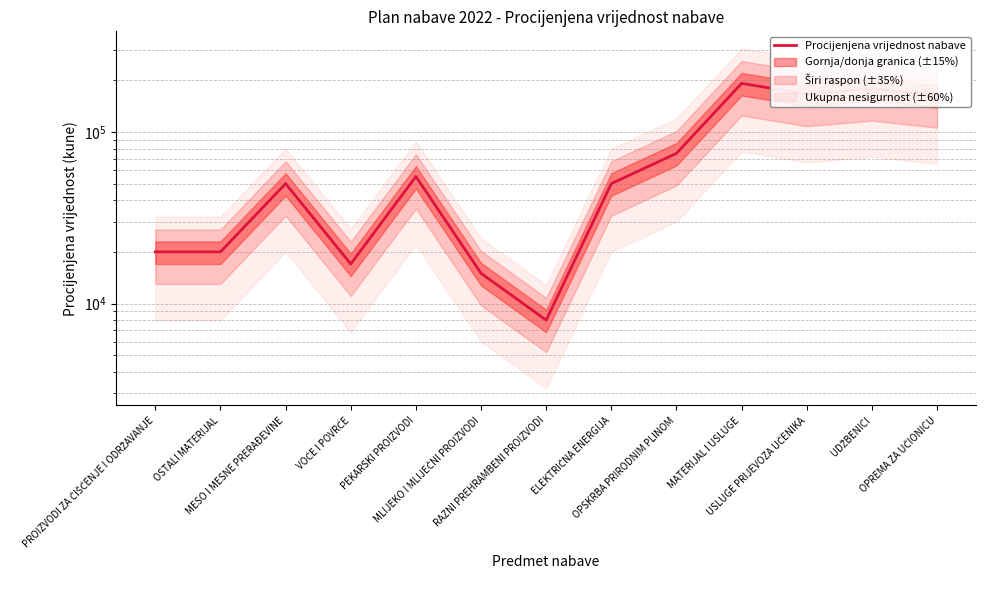

What is the difference between the second highest and minimum values?

171000.0